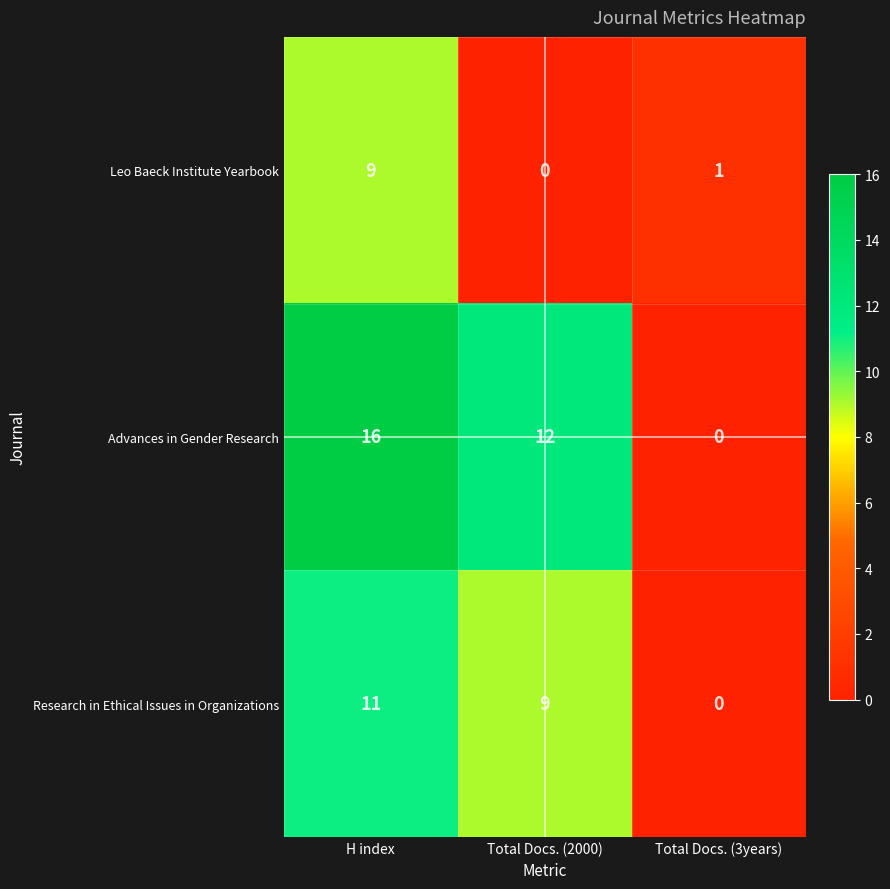

Reading left to right, list all the values displayed in this chart.

Leo Baeck Institute Yearbook: 9	0	1
Advances in Gender Research: 16	12	0
Research in Ethical Issues in Organizations: 11	9	0